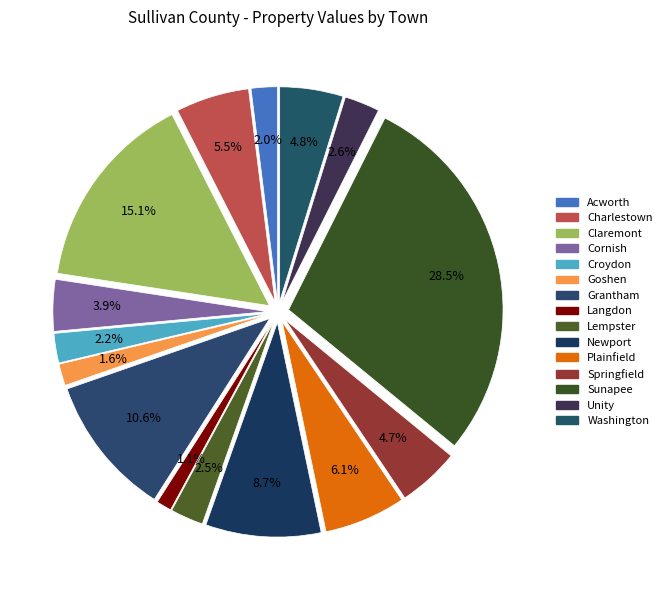

What is the change in value from Springfield to Unity?

-102455055